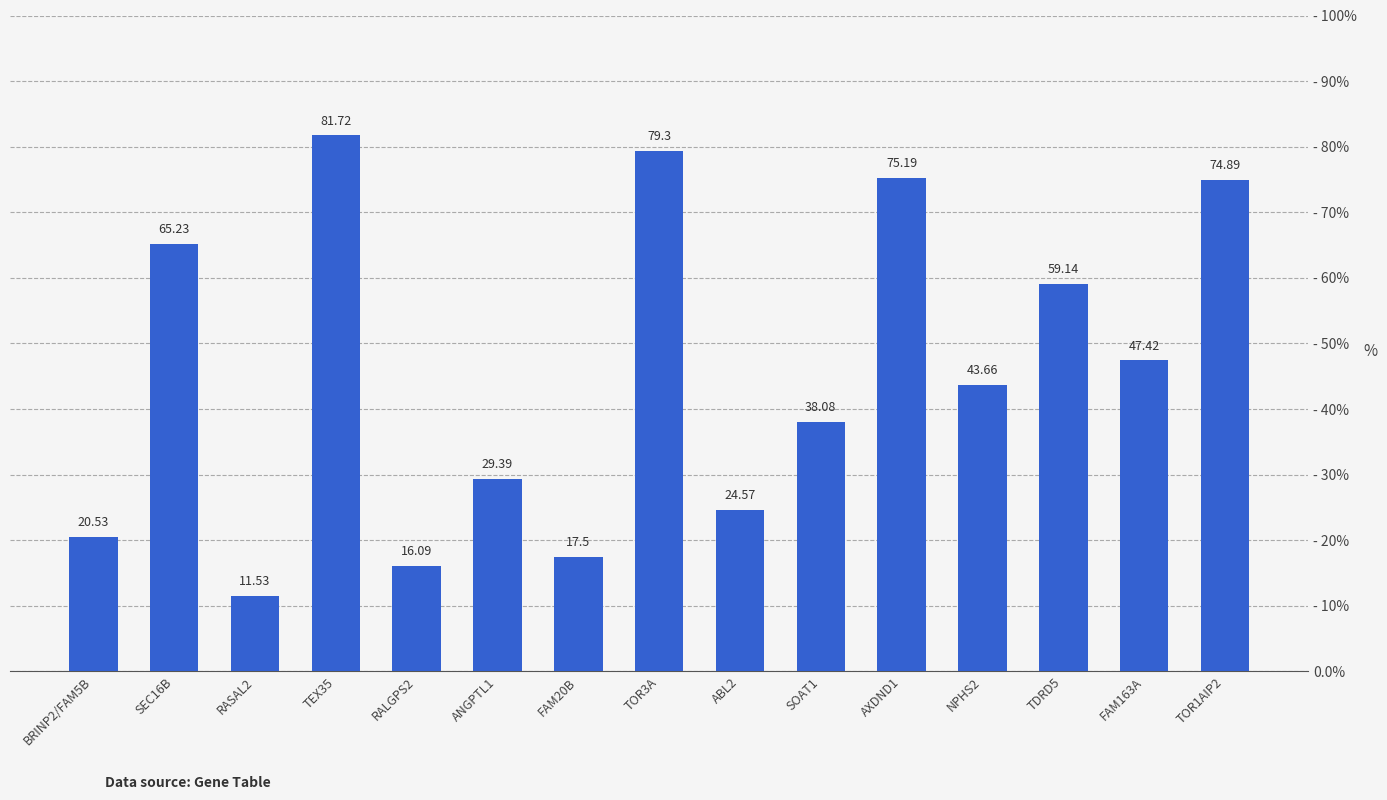

List the labels in order of value, smallest first.

RASAL2, RALGPS2, FAM20B, BRINP2/FAM5B, ABL2, ANGPTL1, SOAT1, NPHS2, FAM163A, TDRD5, SEC16B, TOR1AIP2, AXDND1, TOR3A, TEX35